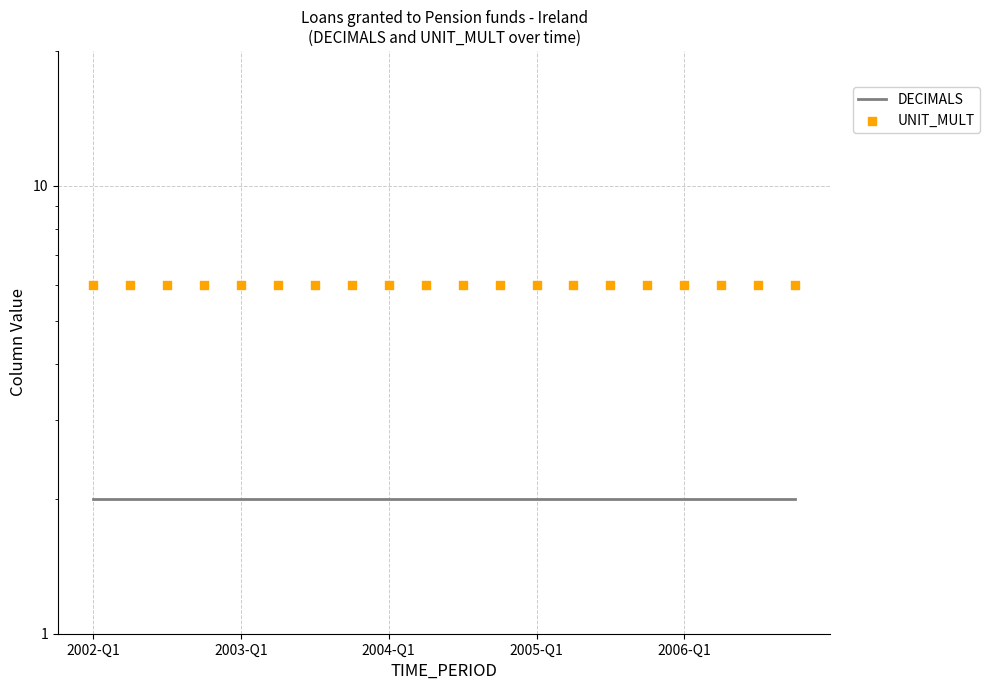

Which series has the widest spread of Y values?

DECIMALS